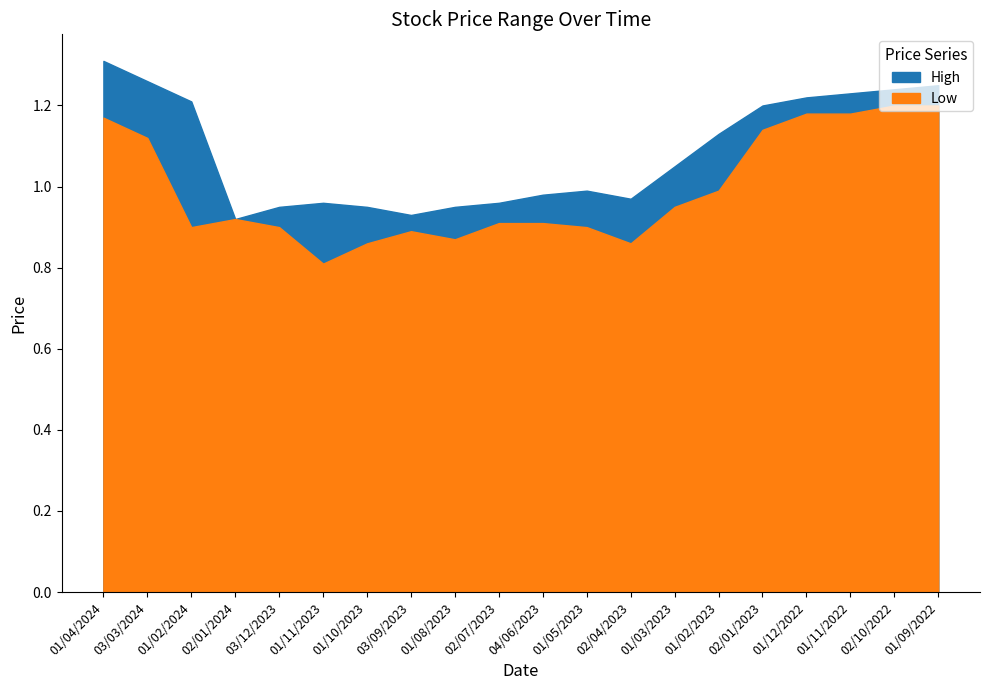

The value of High at 01/10/2023 is 0.9. True or false?

True